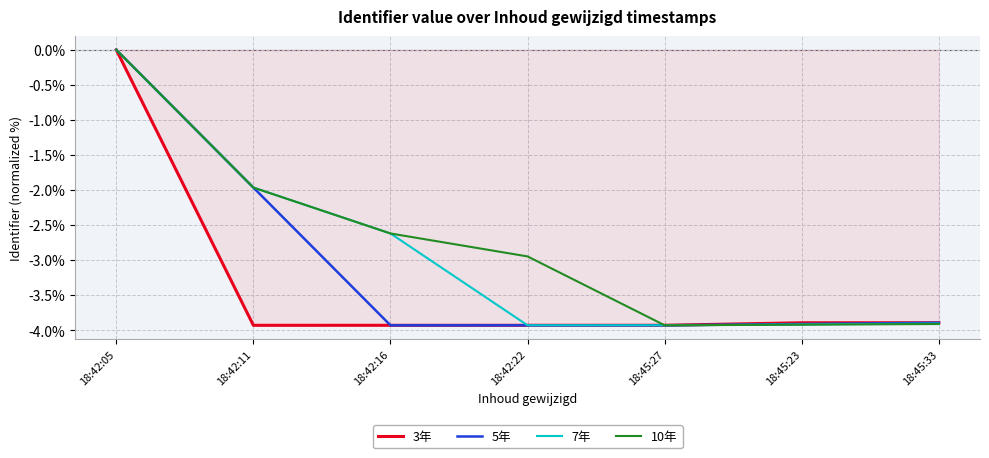

What is the minimum value for 5年?

-3.9